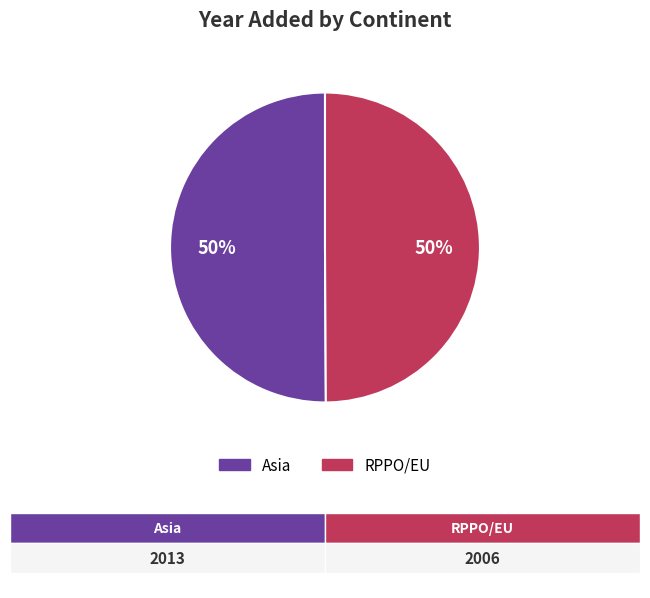

The RPPO/EU slice represents 50% of the pie. True or false?

True